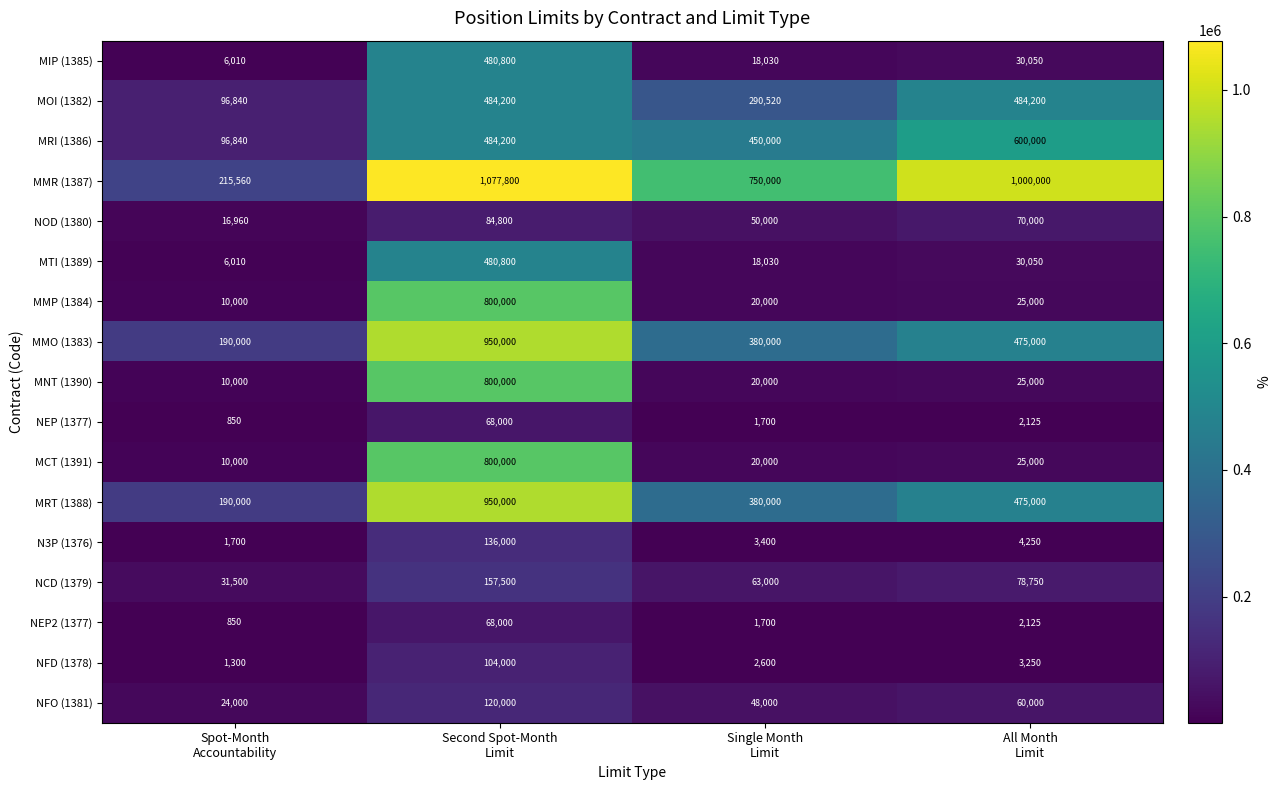

What is the maximum value shown in the chart?

1077800